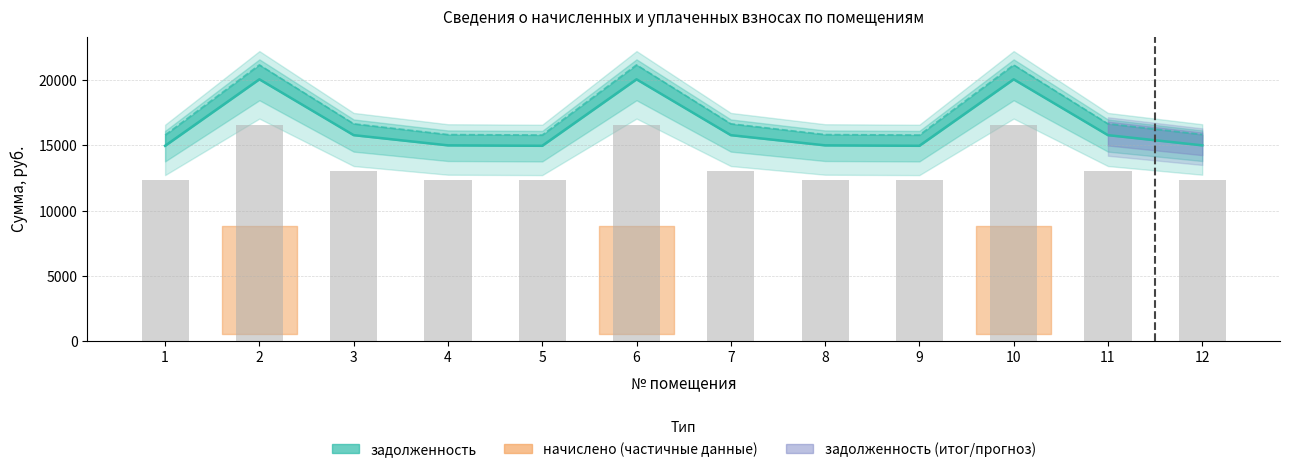

The value of начислено (×15) at 6 is 16564.5. True or false?

True